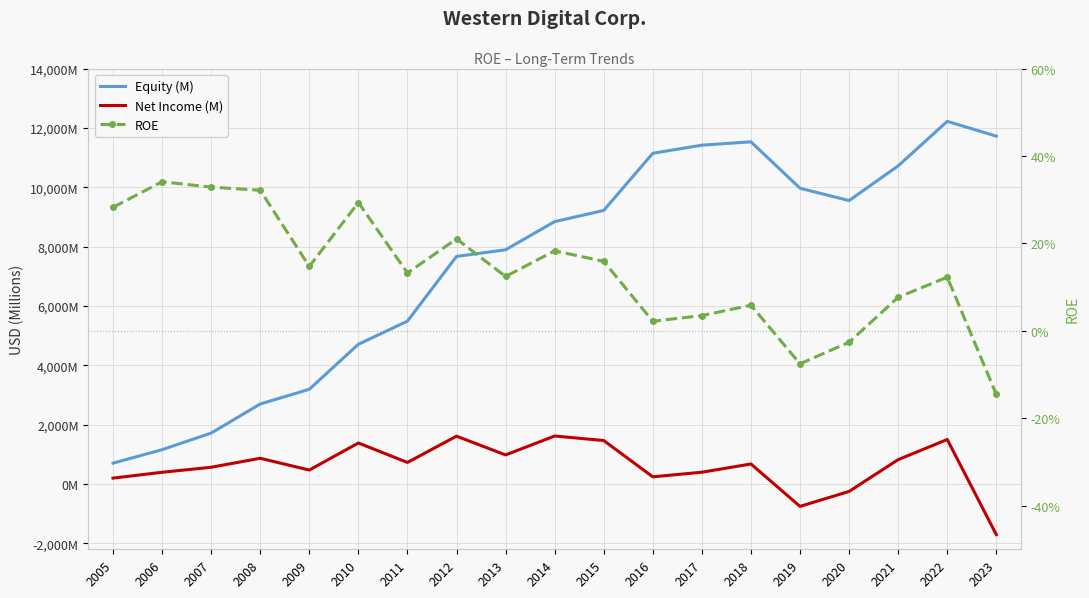

At how many categories does at least one series exceed 6470?

12